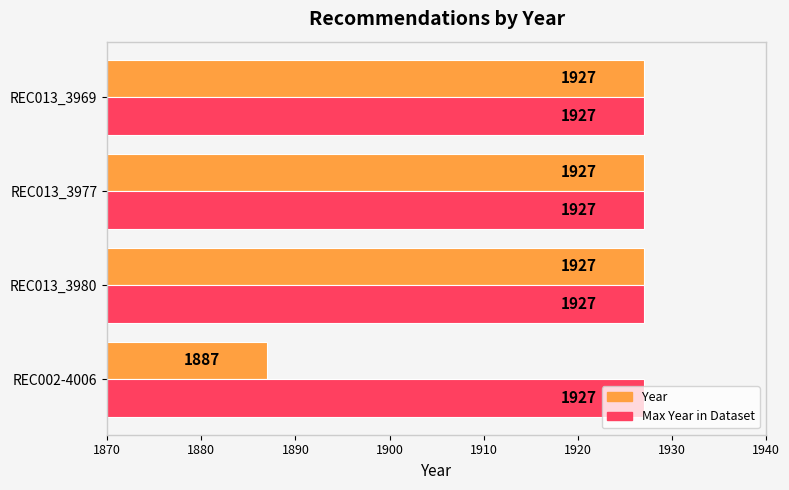

Which series has the largest total across all categories?

Max Year in Dataset